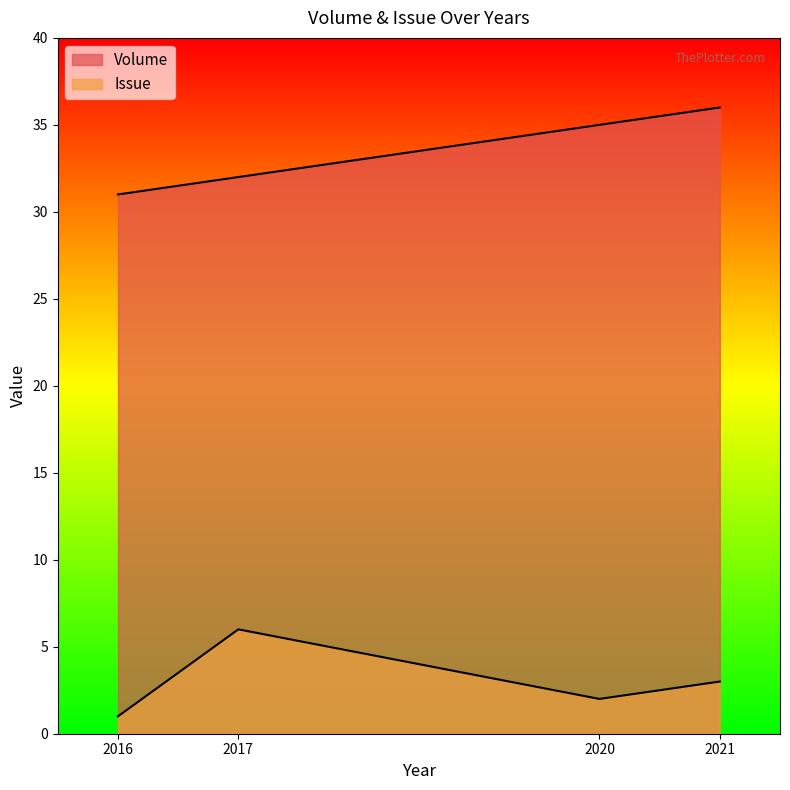

What is the value of the Issue point at the 1st from the left?

1